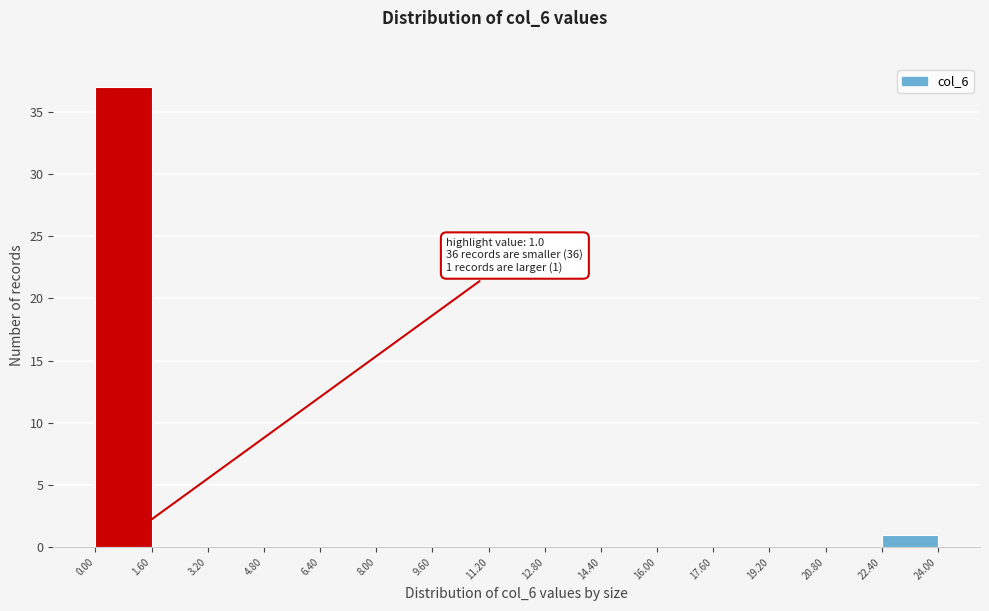

Which range on the x-axis has the tallest bar?

0.00 to 1.60